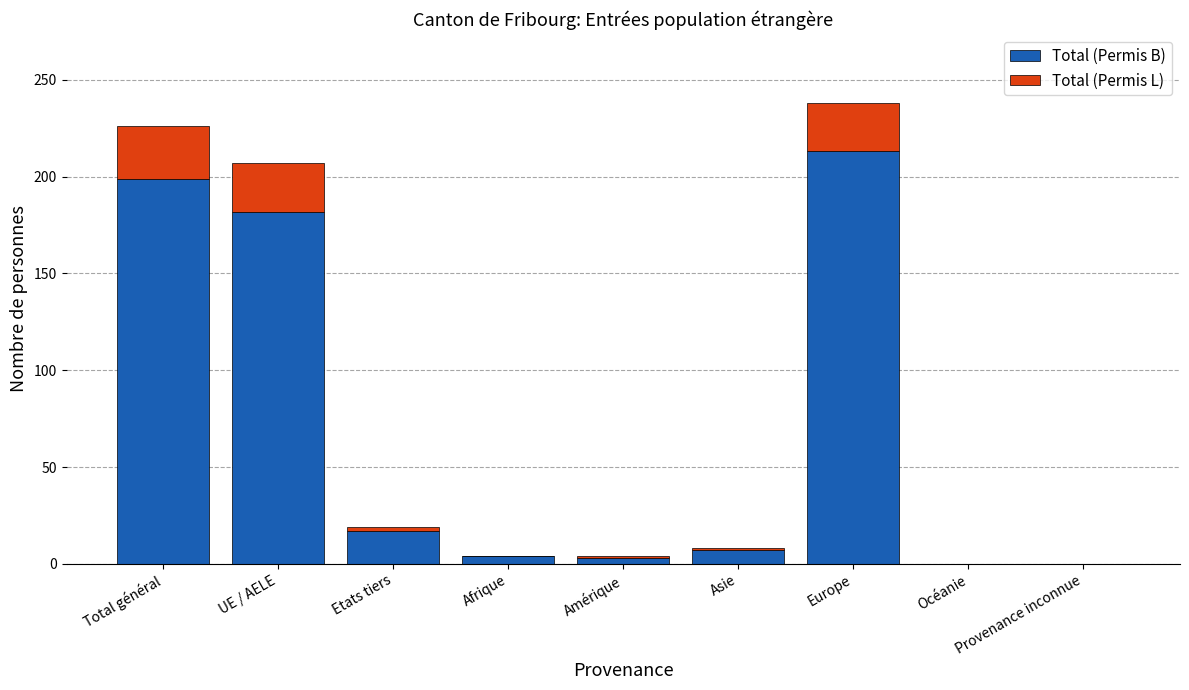

How many distinct data groups are displayed?

2